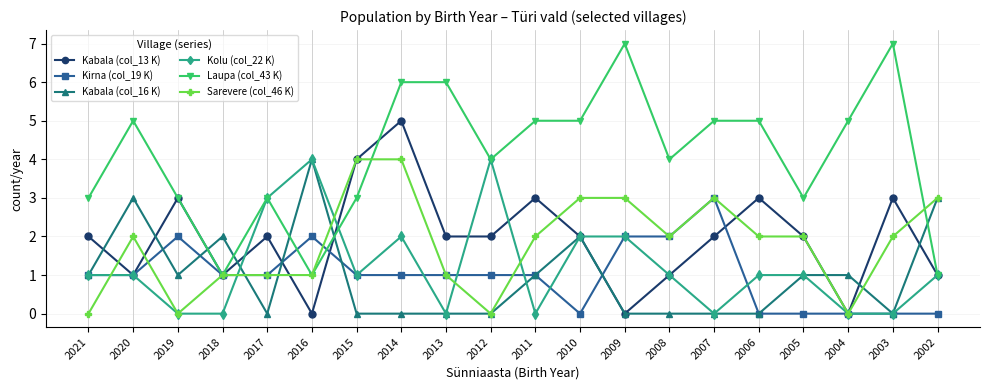

Reading right to left, extract all data points from this chart.

Kabala (col_13 K): 2002=1	2003=3	2004=0	2005=2	2006=3	2007=2	2008=1	2009=0	2010=2	2011=3	2012=2	2013=2	2014=5	2015=4	2016=0	2017=2	2018=1	2019=3	2020=1	2021=2
Kirna (col_19 K): 2002=0	2003=0	2004=0	2005=0	2006=0	2007=3	2008=2	2009=2	2010=0	2011=1	2012=1	2013=1	2014=1	2015=1	2016=2	2017=1	2018=1	2019=2	2020=1	2021=1
Kabala (col_16 K): 2002=3	2003=0	2004=1	2005=1	2006=0	2007=0	2008=0	2009=0	2010=2	2011=1	2012=0	2013=0	2014=0	2015=0	2016=4	2017=0	2018=2	2019=1	2020=3	2021=1
Kolu (col_22 K): 2002=1	2003=0	2004=0	2005=1	2006=1	2007=0	2008=1	2009=2	2010=2	2011=0	2012=4	2013=0	2014=2	2015=1	2016=4	2017=3	2018=0	2019=0	2020=1	2021=1
Laupa (col_43 K): 2002=1	2003=7	2004=5	2005=3	2006=5	2007=5	2008=4	2009=7	2010=5	2011=5	2012=4	2013=6	2014=6	2015=3	2016=1	2017=3	2018=1	2019=3	2020=5	2021=3
Sarevere (col_46 K): 2002=3	2003=2	2004=0	2005=2	2006=2	2007=3	2008=2	2009=3	2010=3	2011=2	2012=0	2013=1	2014=4	2015=4	2016=1	2017=1	2018=1	2019=0	2020=2	2021=0